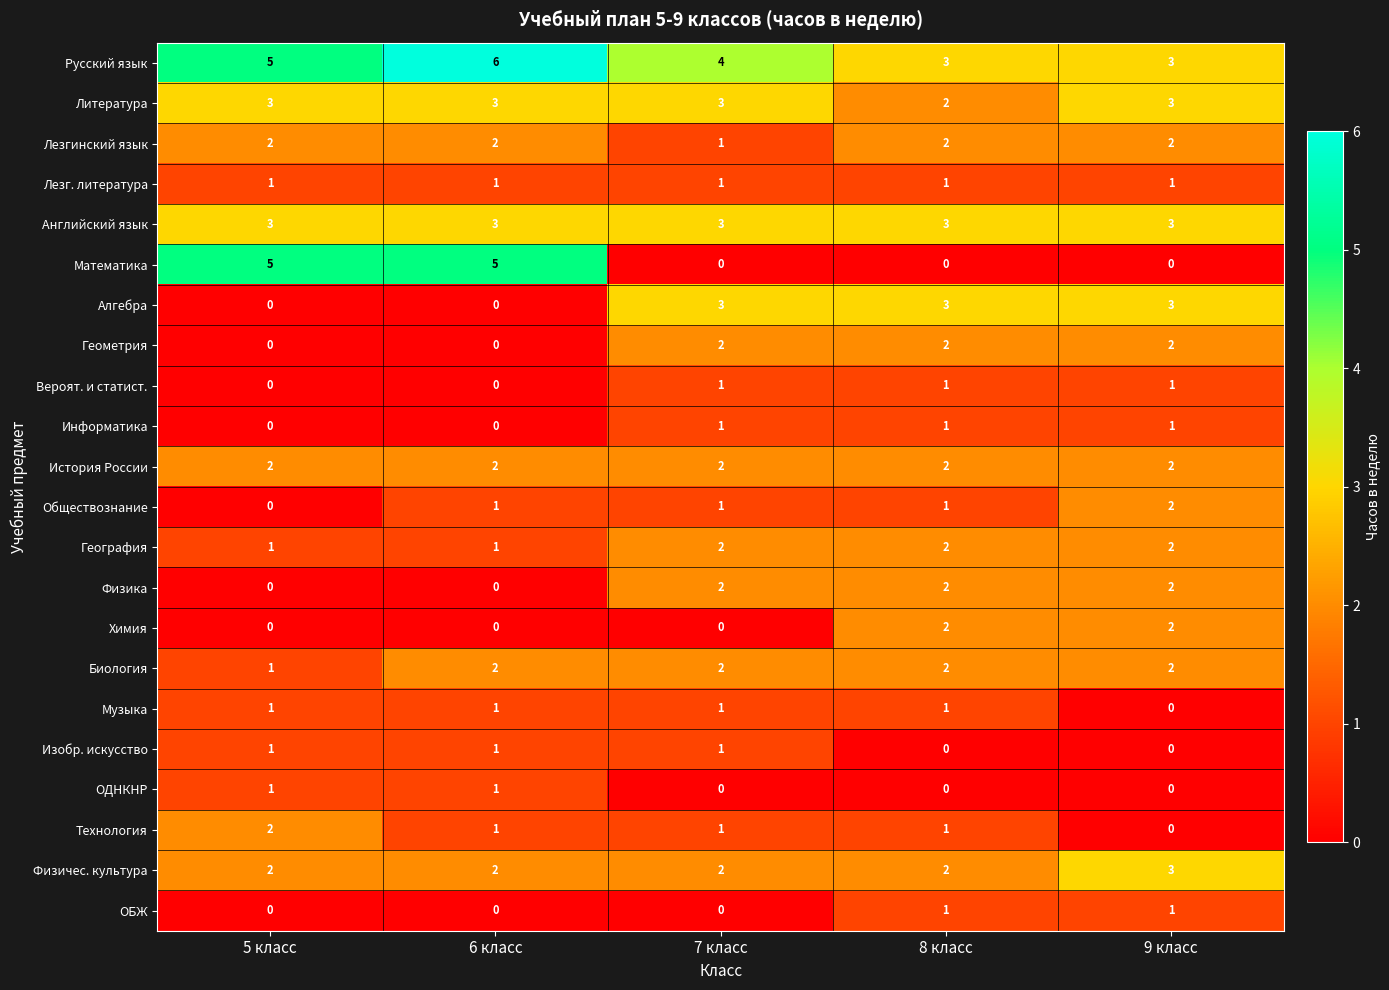

Which series changed the most between 7 класс and 8 класс?

Химия